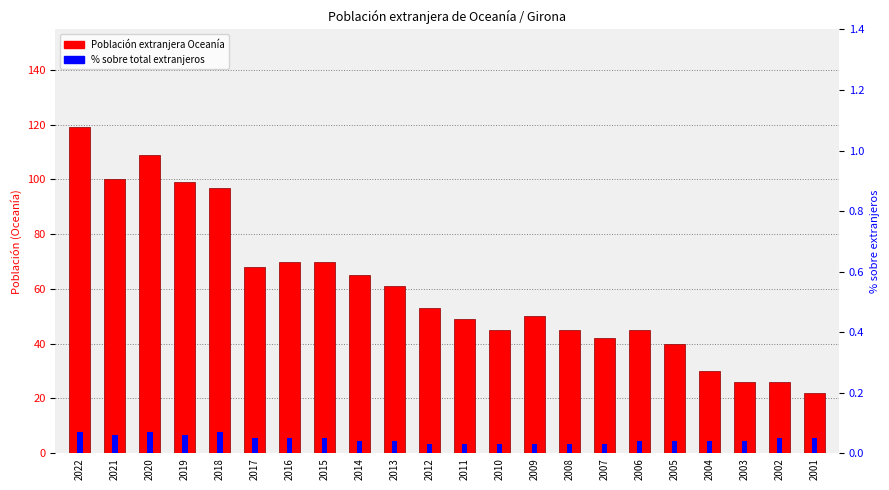

Count the number of data series in this chart.

2